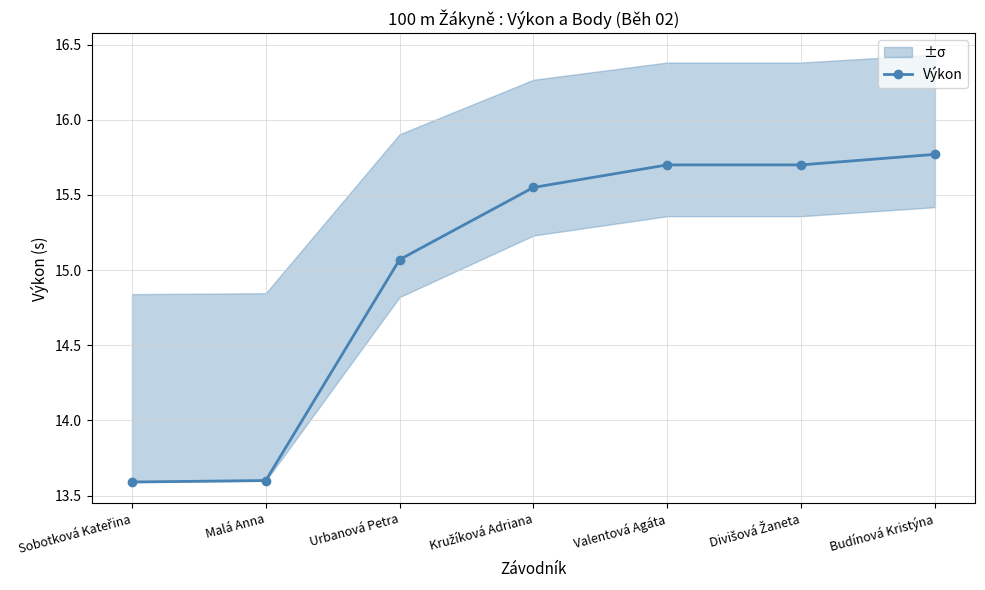

Count the number of categories in the chart.

7